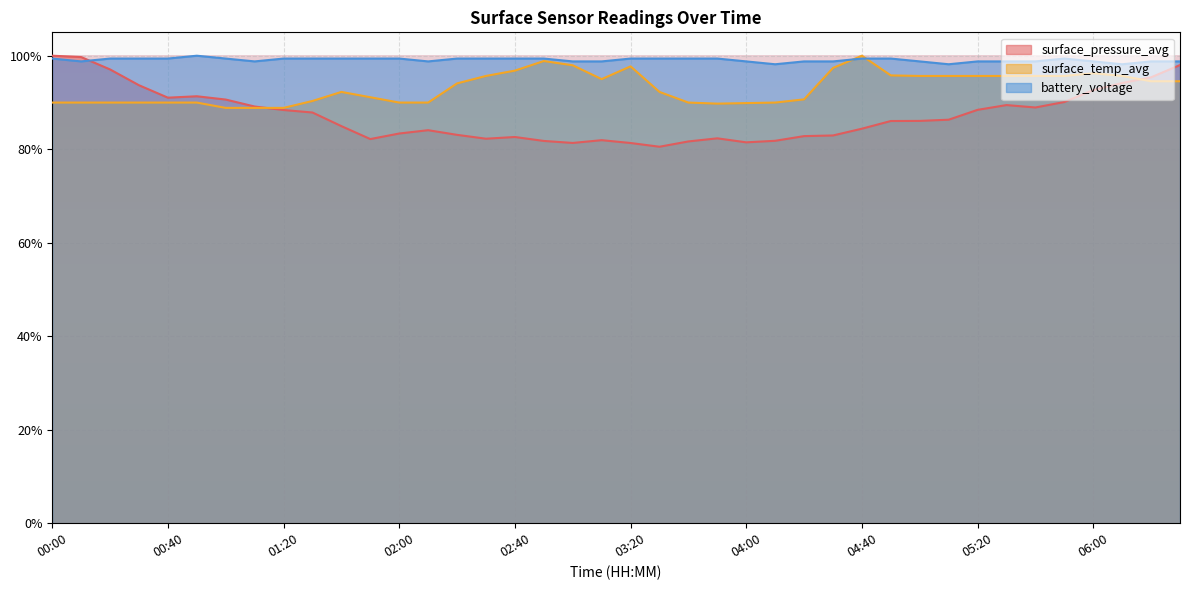

In surface_pressure_avg, how many points are lower than both neighbors (excluding endpoints)?

7